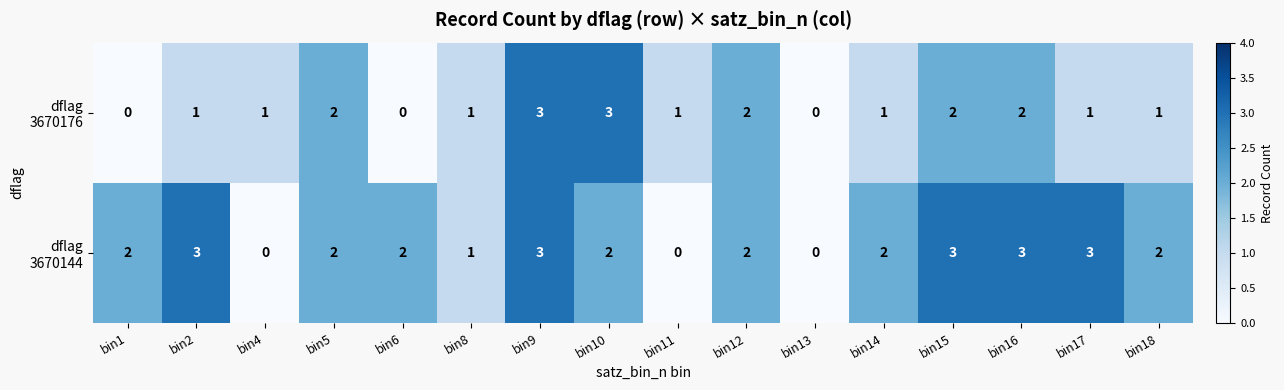

What is the maximum value shown in the chart?

3